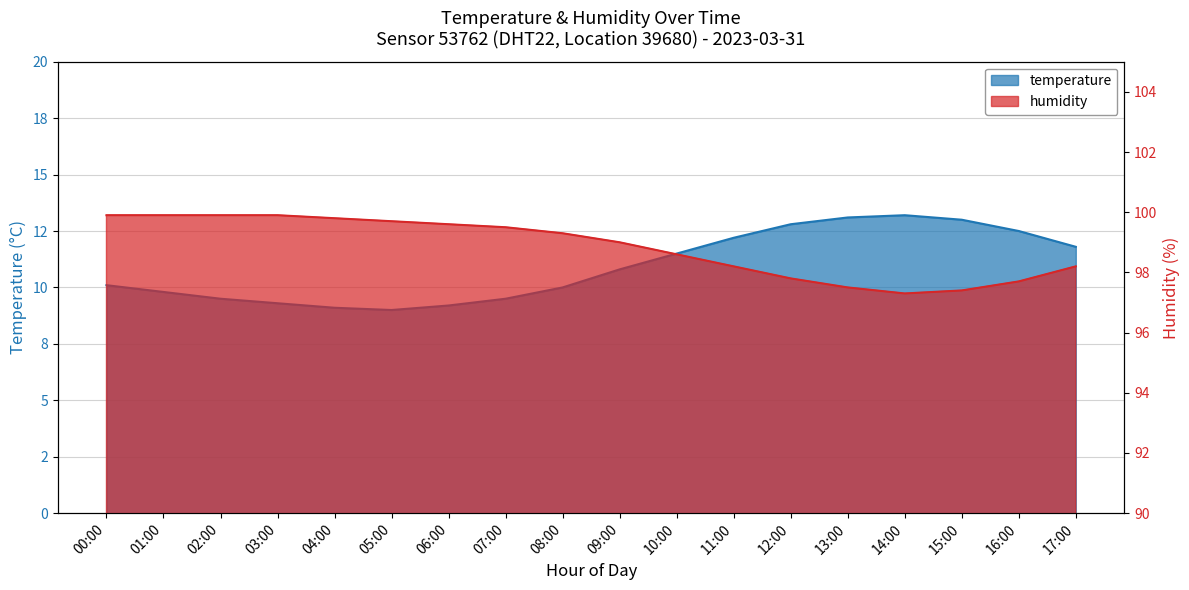

What is the minimum value shown in the chart?

9.0